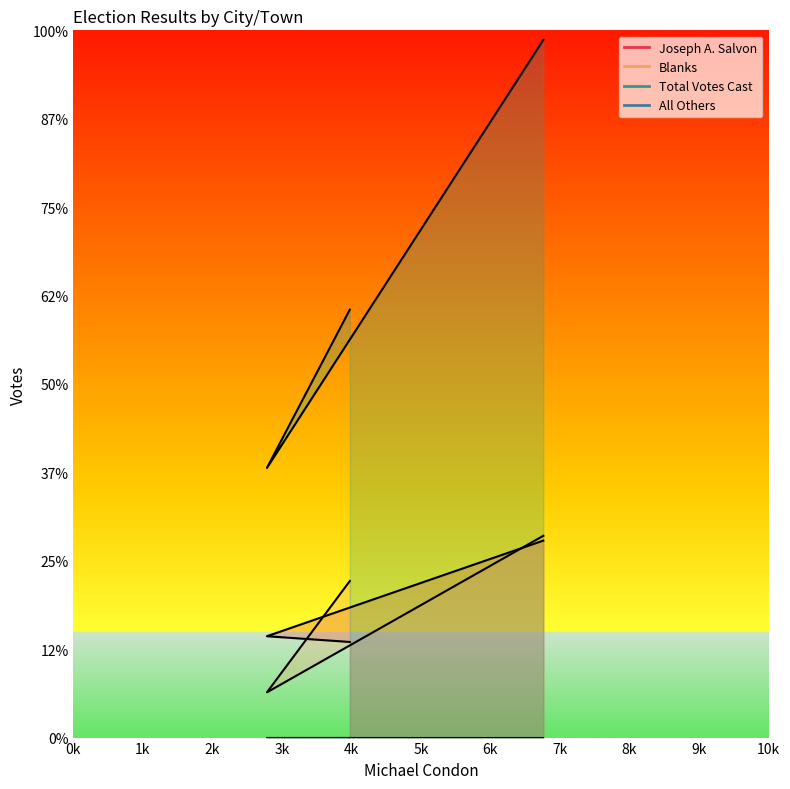

Which series changed the most between 1k and 2k?

Total Votes Cast